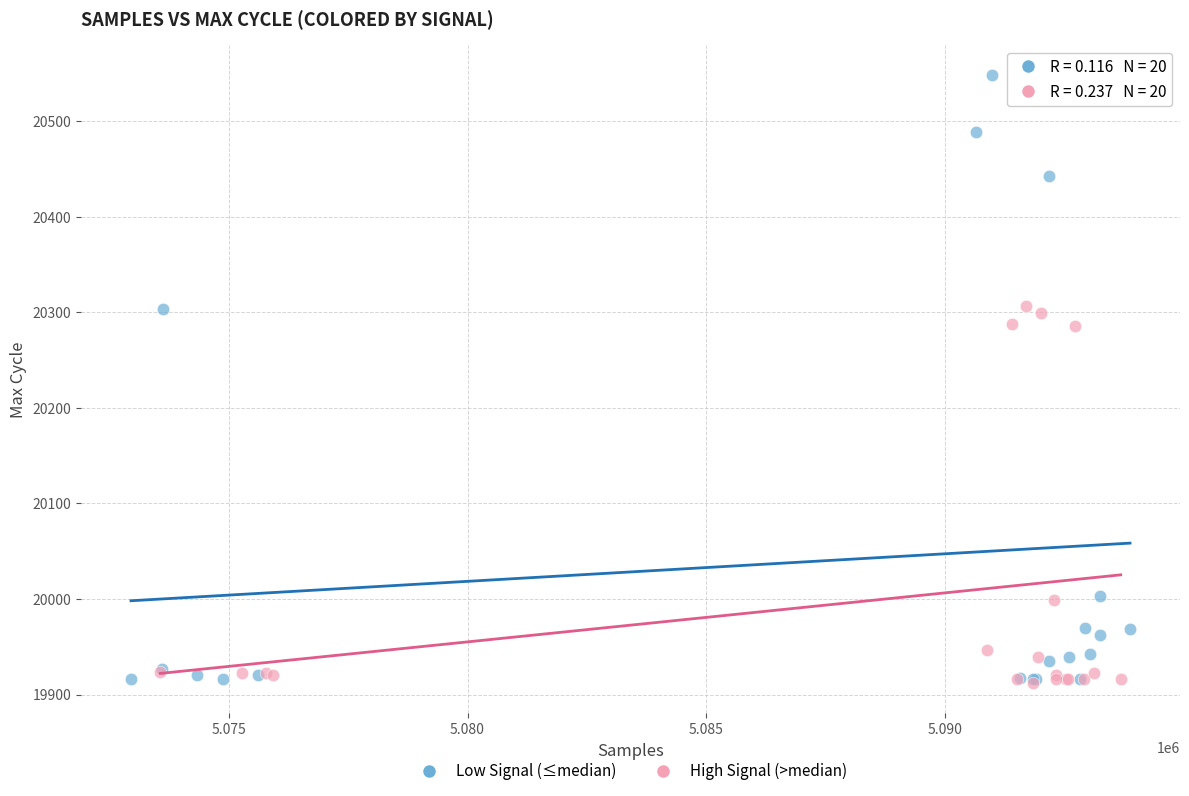

Which series contains the highest Y value?

Low Signal (≤median)